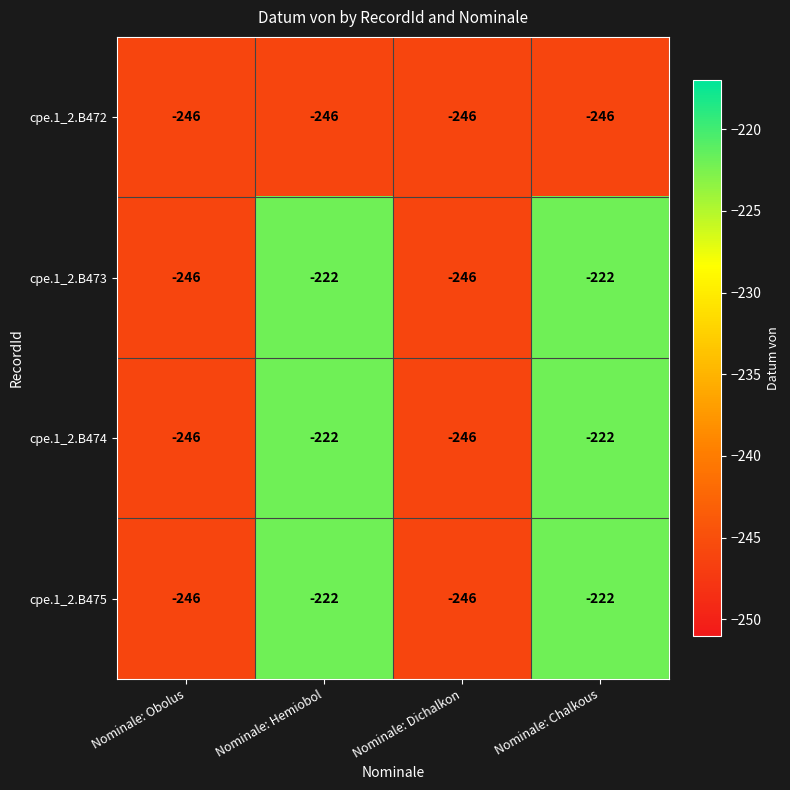

What is the sum of all cpe.1_2.B475 values?

-936